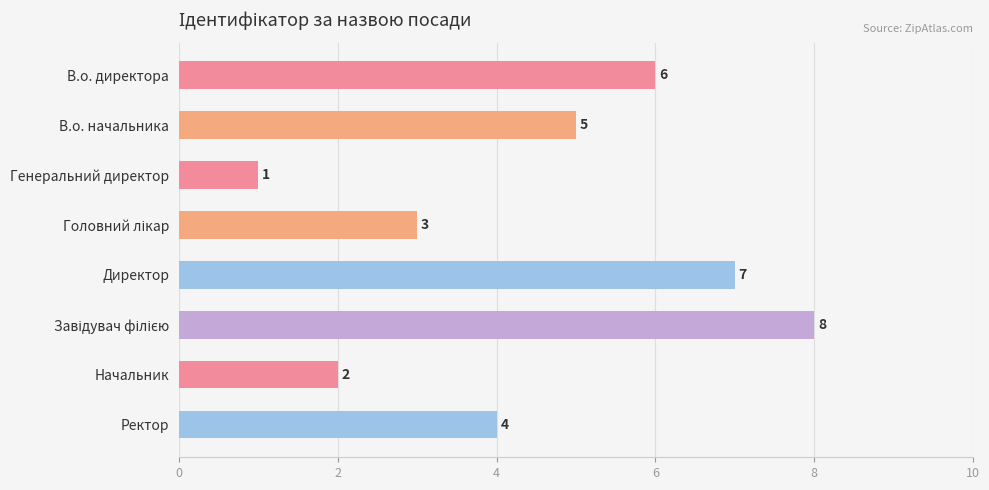

What is the label of the 2nd bar from the top?

В.о. начальника